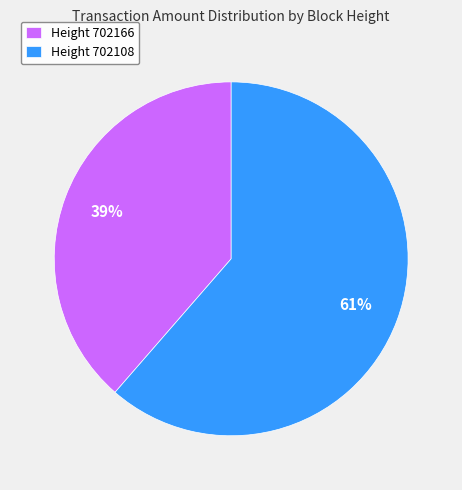

Is it true that Height 702108 is 56% of the pie?

False